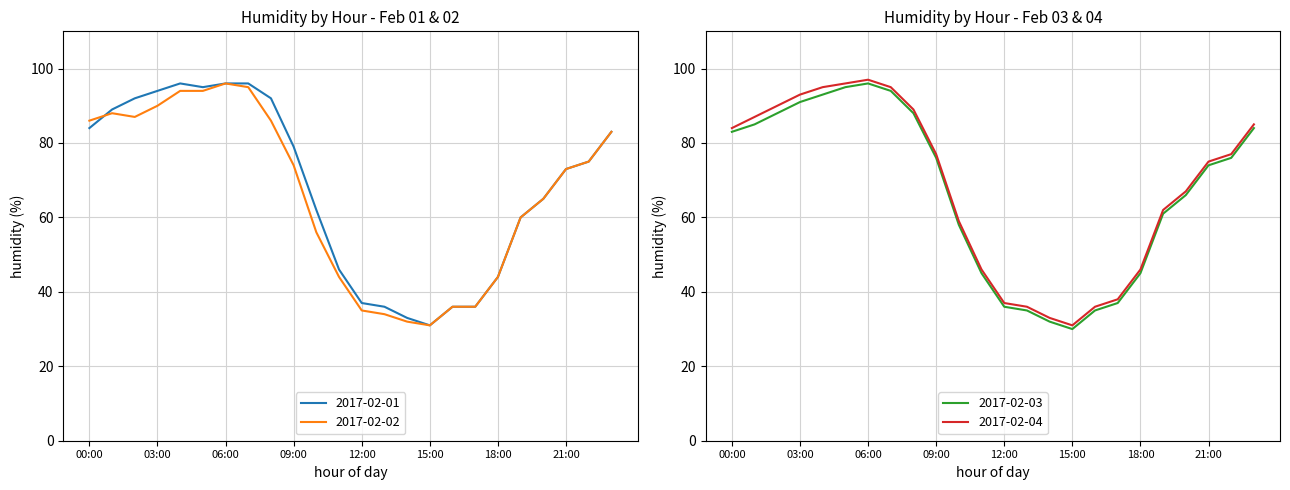

Where is 2017-02-03 nearest to the value 63?

19:00